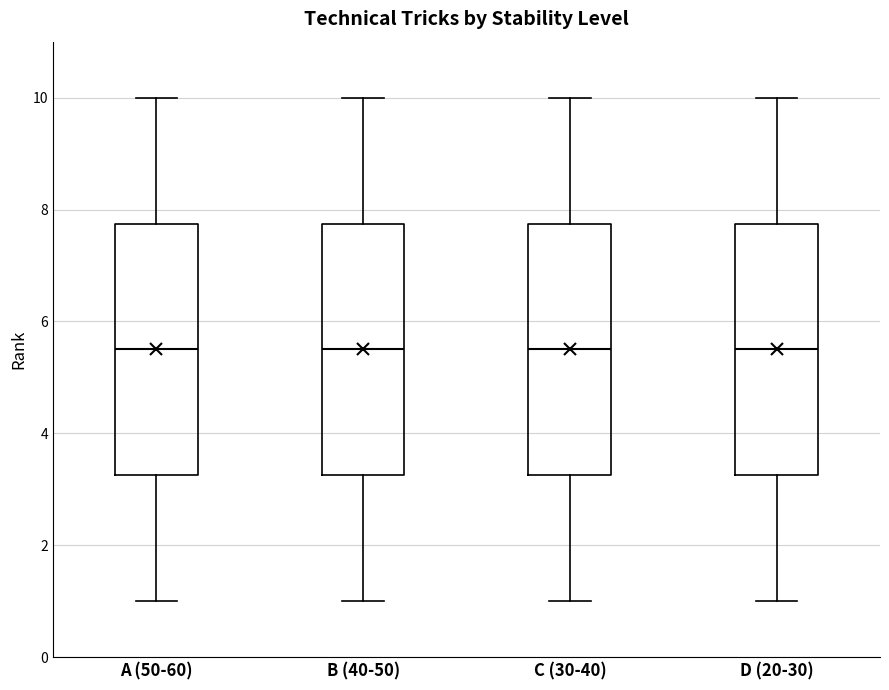

Where is the lower edge of the box for C (30-40) on the y-axis? The values are not printed on the chart, so give them approximately, as read against the axis.

3.2